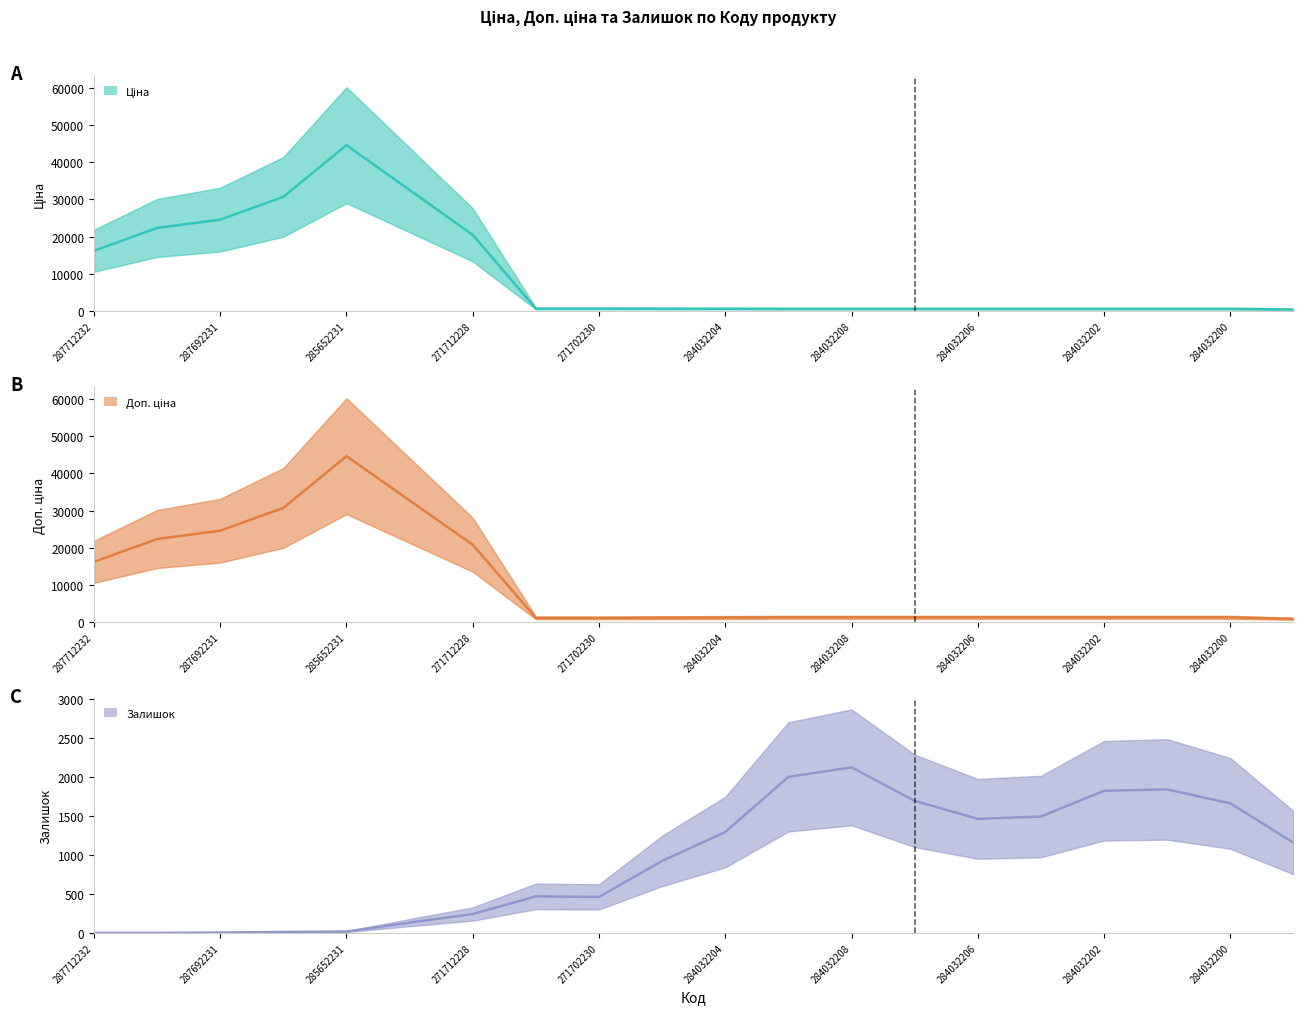

What is the maximum value for Доп. ціна (mid)?

44629.7